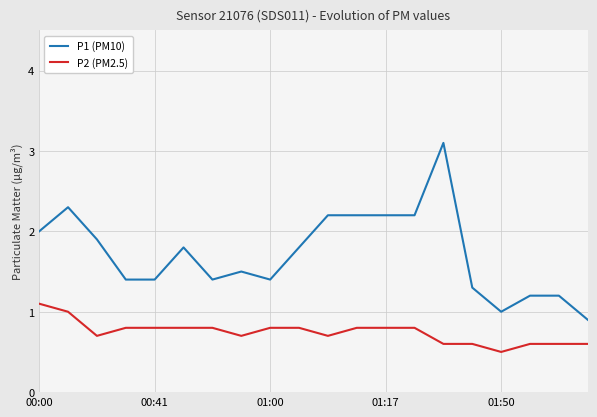

True or false: P2 (PM2.5) and P1 (PM10) cross at least once.

False